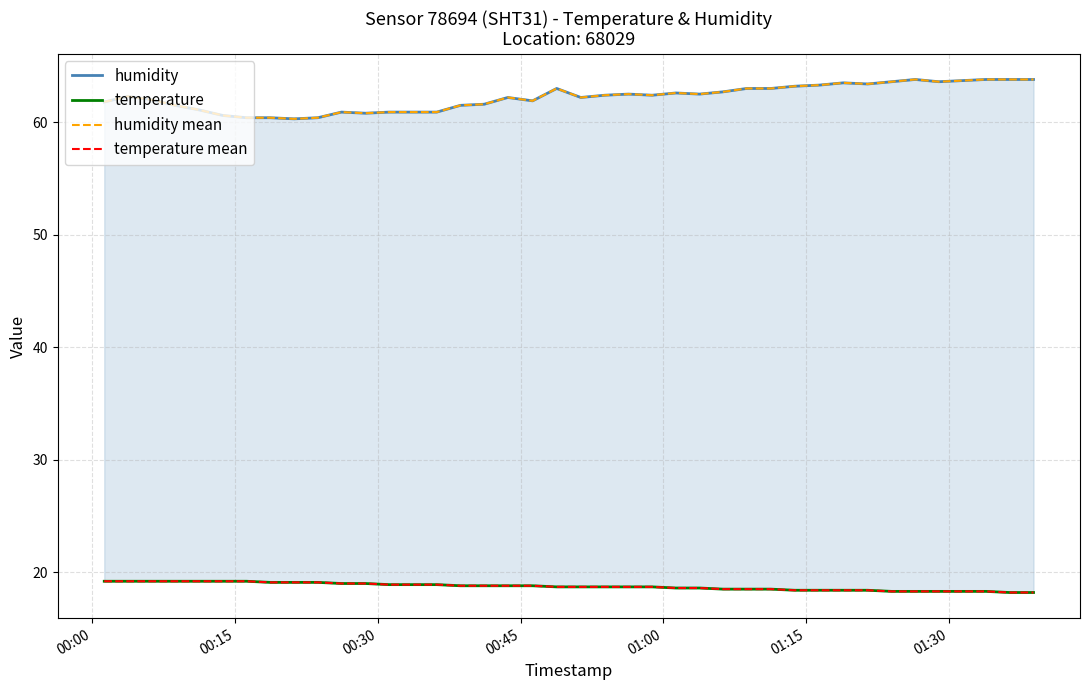

How many values in the humidity series exceed 62?

23